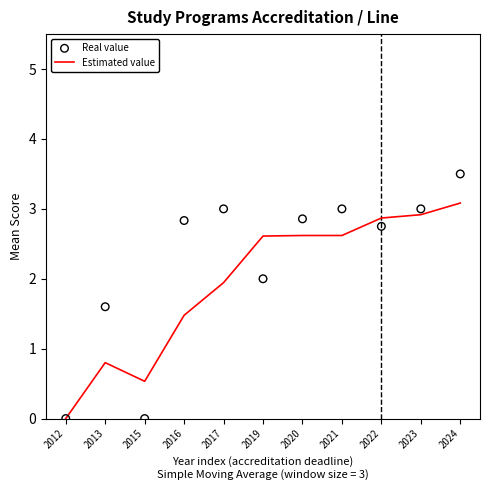

Which series contains the lowest Y value?

Estimated value